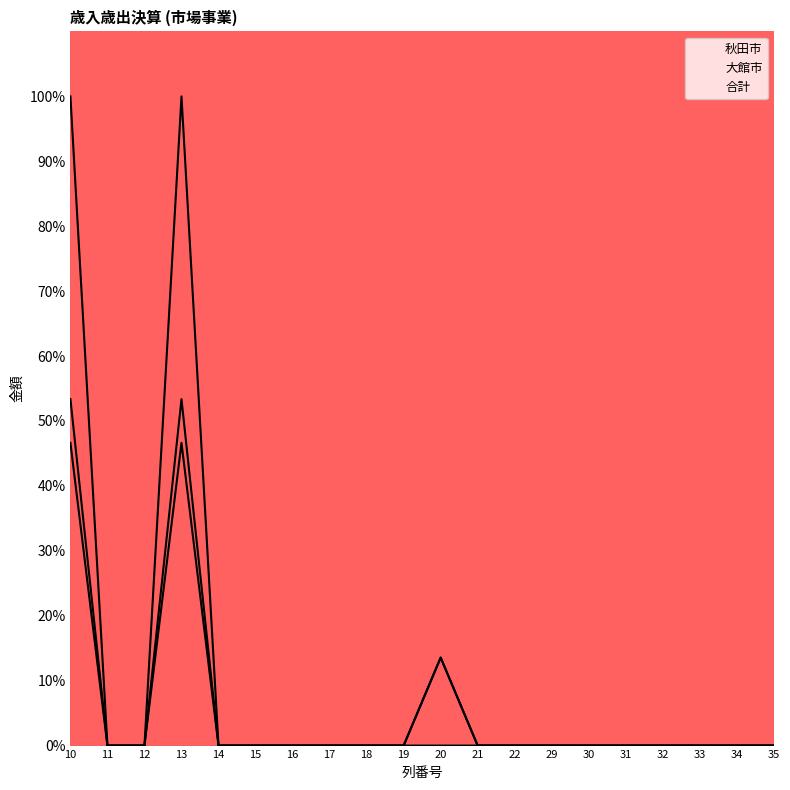

Reading left to right, extract all data points from this chart.

秋田市: 10=46.6	11=0.0	12=0.0	13=46.6	14=0.0	15=0.0	16=0.0	17=0.0	18=0.0	19=0.0	20=13.6	21=0.0	22=0.0	29=0.0	30=0.0	31=0.0	32=0.0	33=0.0	34=0.0	35=0.0
大館市: 10=53.4	11=0.0	12=0.0	13=53.4	14=0.0	15=0.0	16=0.0	17=0.0	18=0.0	19=0.0	20=0.0	21=0.0	22=0.0	29=0.0	30=0.0	31=0.0	32=0.0	33=0.0	34=0.0	35=0.0
合計: 10=100.0	11=0.0	12=0.0	13=100.0	14=0.0	15=0.0	16=0.0	17=0.0	18=0.0	19=0.0	20=13.6	21=0.0	22=0.0	29=0.0	30=0.0	31=0.0	32=0.0	33=0.0	34=0.0	35=0.0